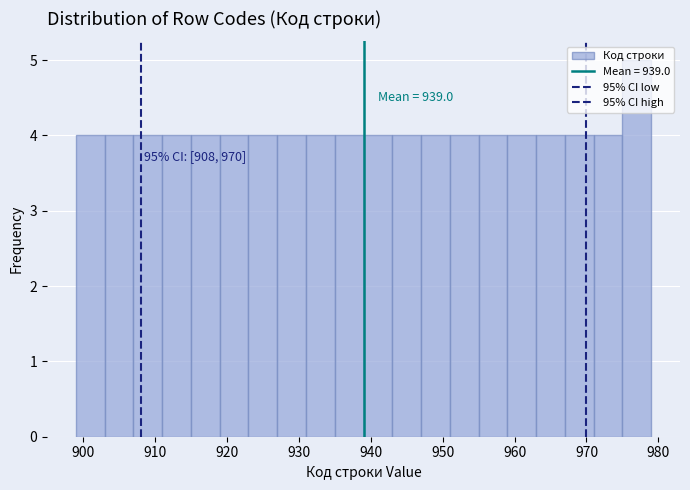

Which range on the x-axis has the tallest bar?

975 to 979